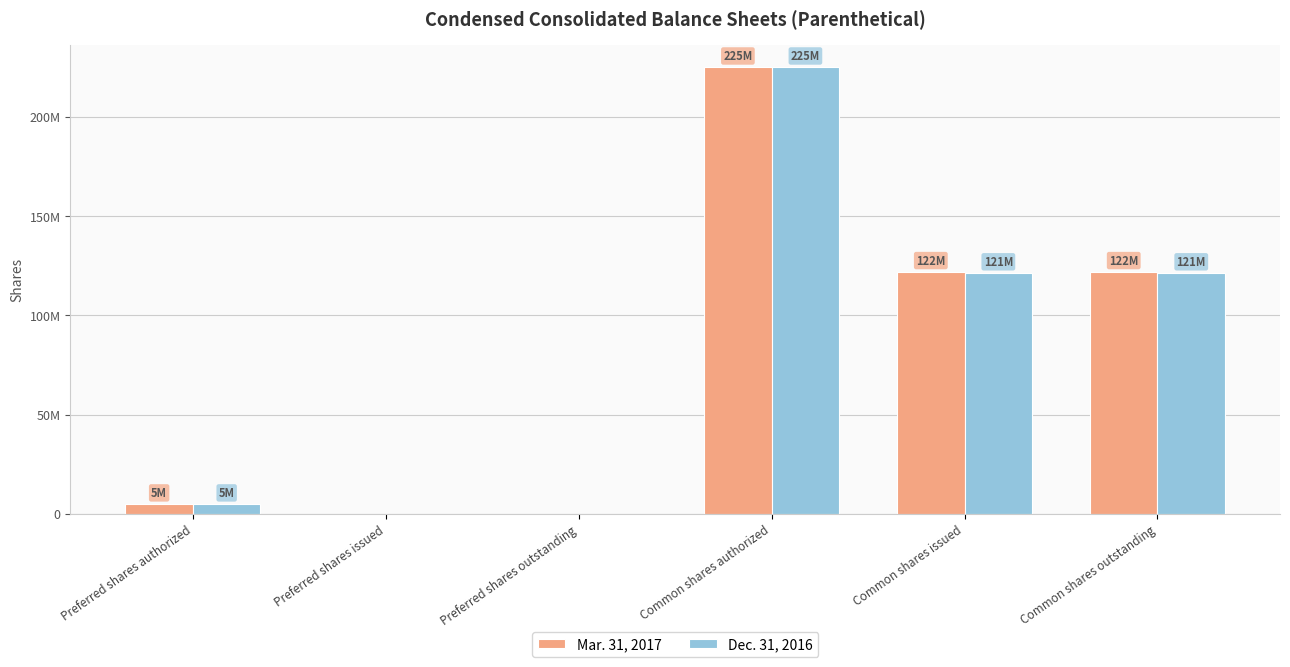

What is the difference between the maximum and minimum values in the Dec. 31, 2016 series?

225000000